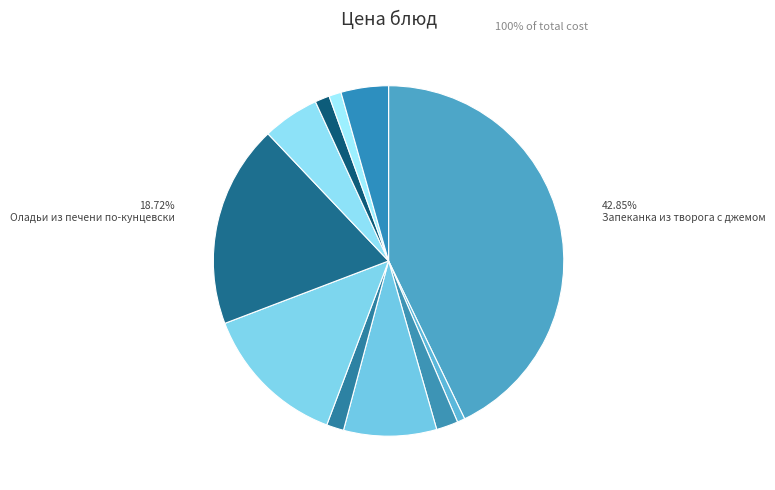

How many segments does this pie chart have?

11